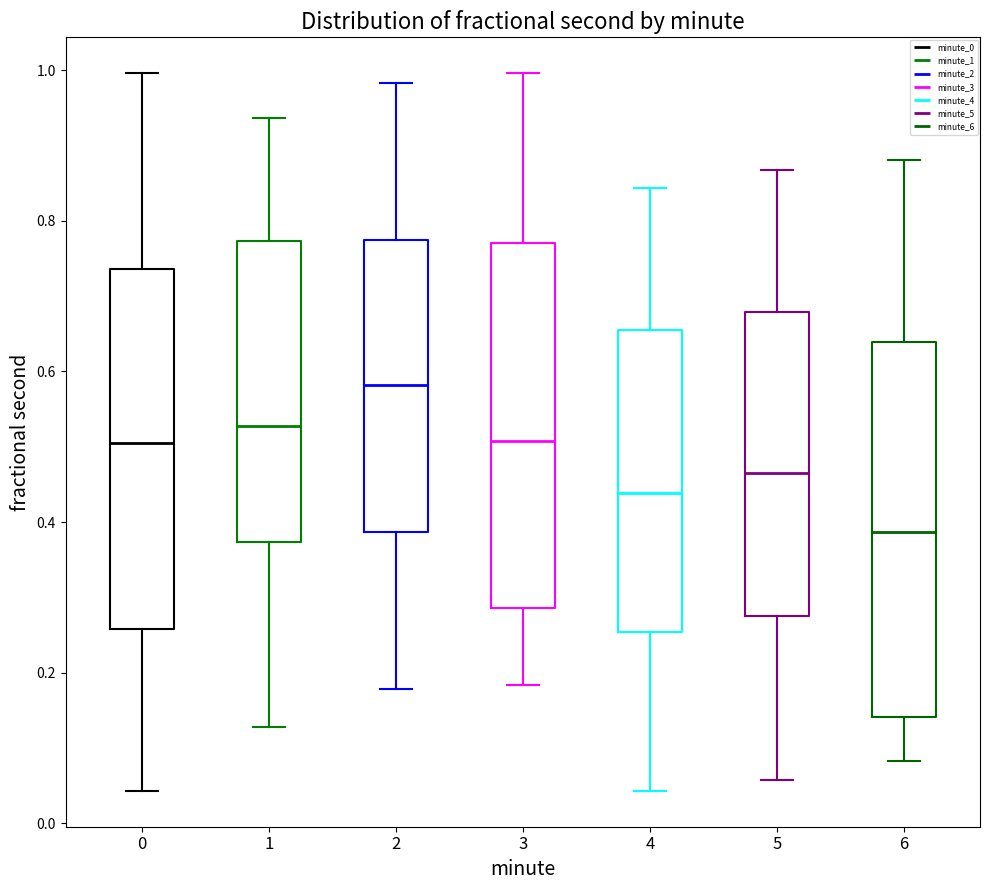

Which box's median line is the highest?

2